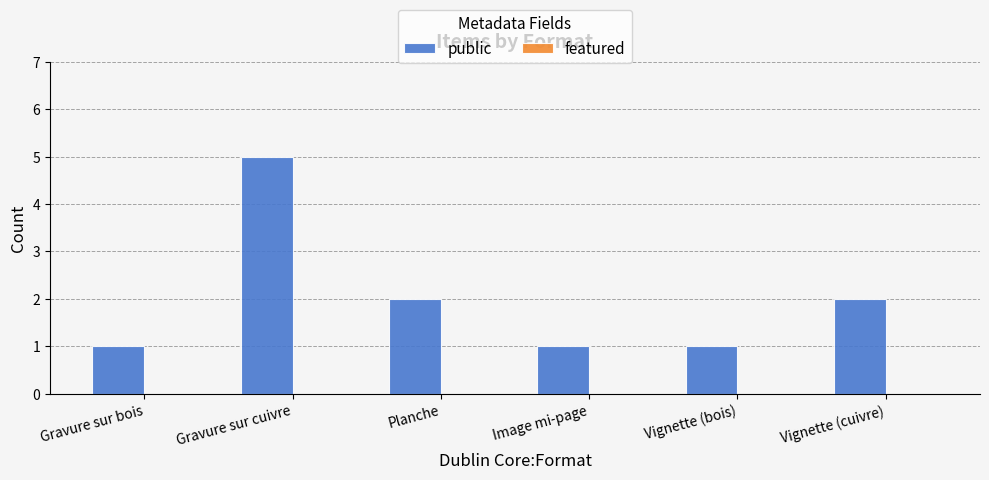

The value at Gravure sur bois is 2. True or false?

False